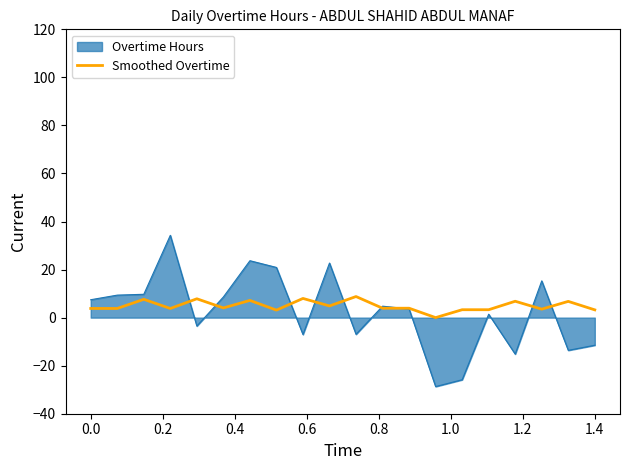

List the series in order of their peak value, highest first.

Overtime Hours, Smoothed Overtime